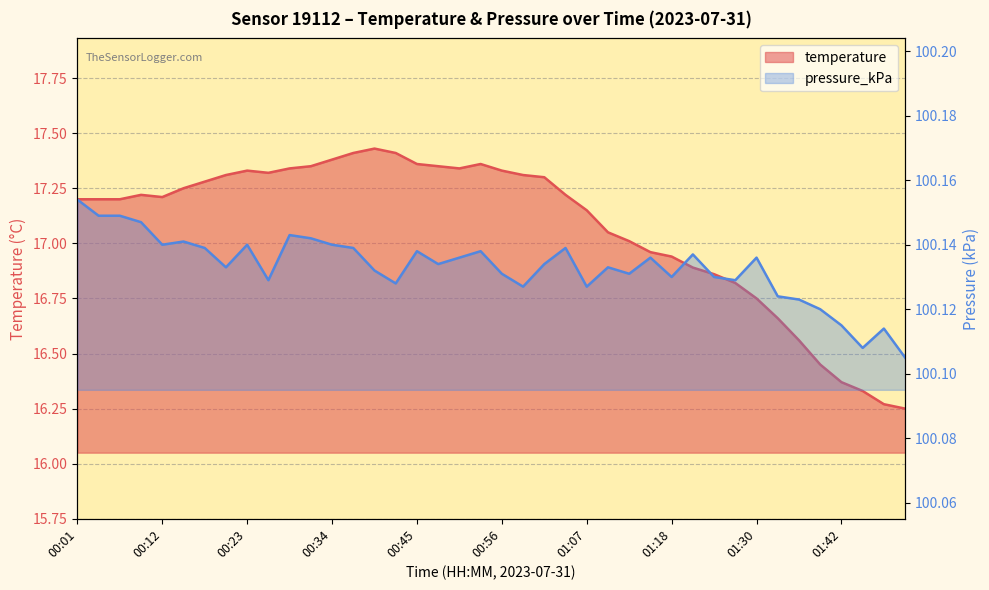

True or false: temperature and pressure_kPa cross at least once.

False